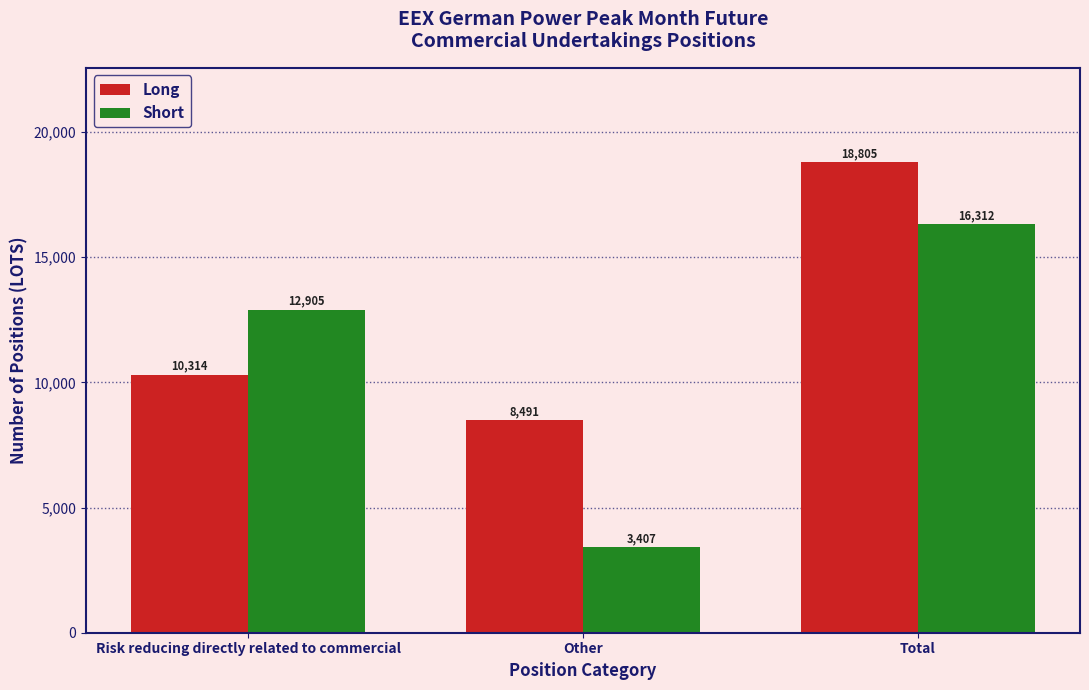

Reading left to right, extract all data points from this chart.

Long: 10314	8491	18805
Short: 12905	3407	16312